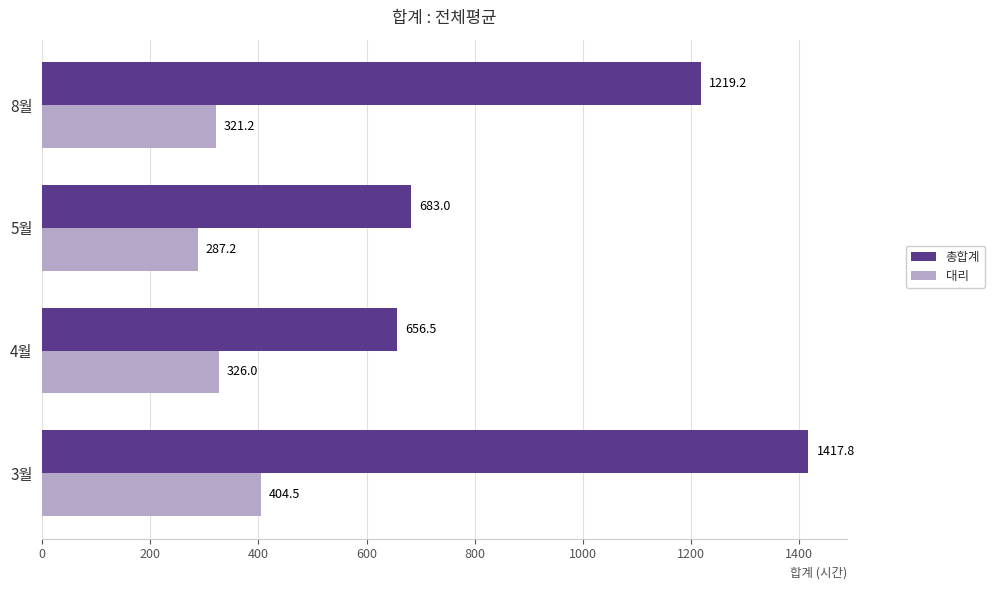

How many series are shown in this chart?

2